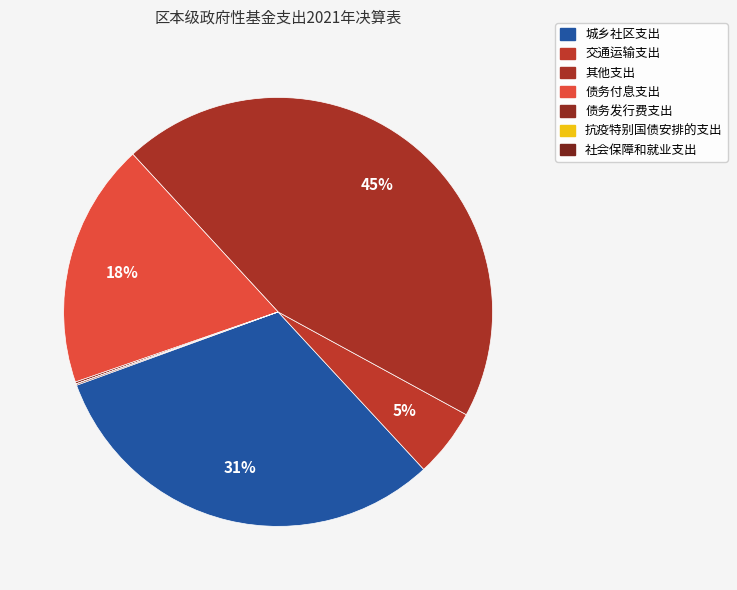

What percentage is NOT represented by 城乡社区支出?

68.7%